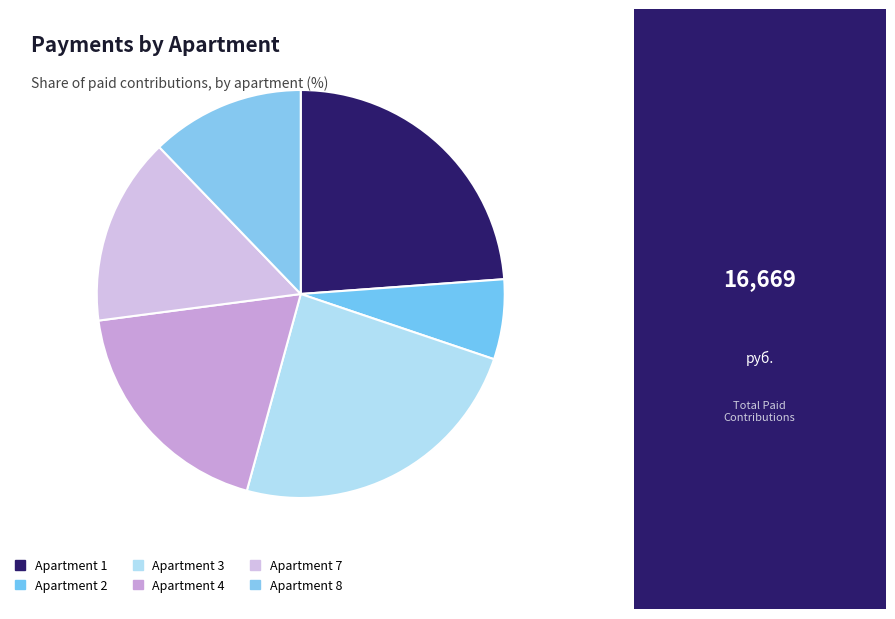

How many segments does this pie chart have?

6